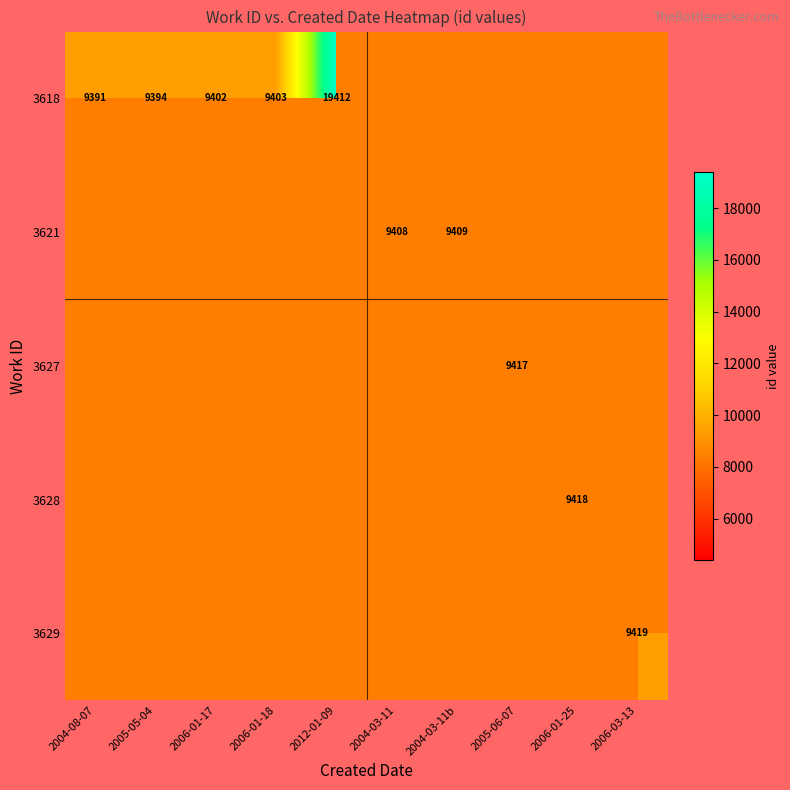

What is the difference between the maximum and minimum values in the 3618 series?

10021.0